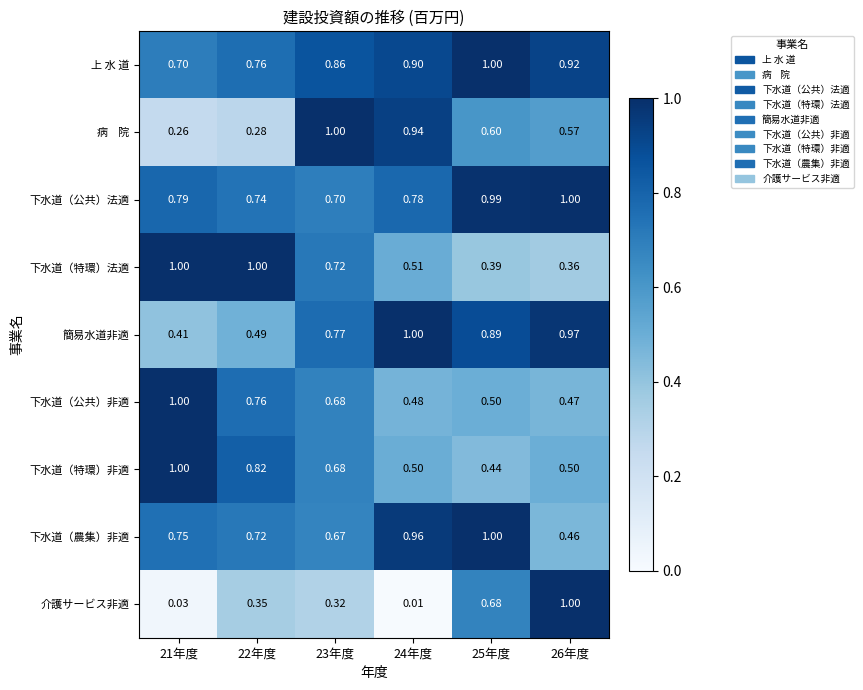

Which series has the largest range (max minus min)?

介護サービス非適